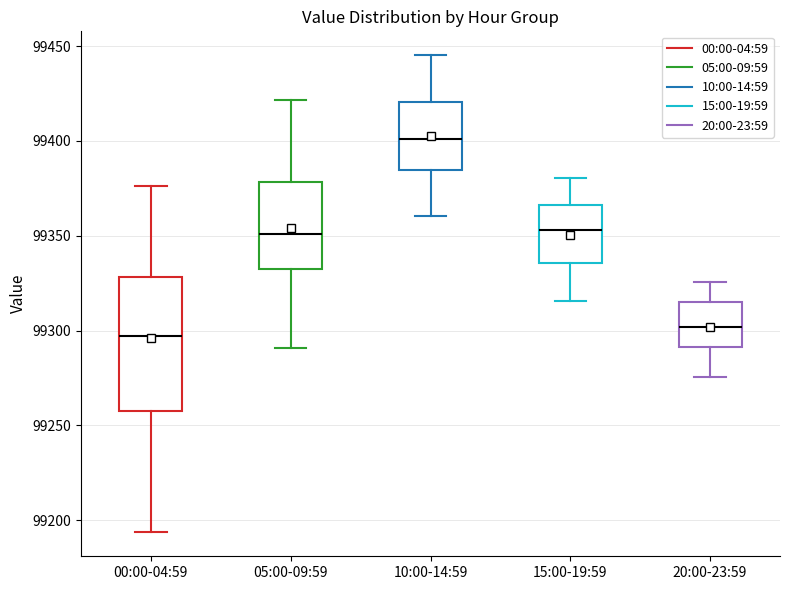

Where does the lower whisker of the box for 10:00-14:59 end on the y-axis? The values are not printed on the chart, so give them approximately, as read against the axis.

99360